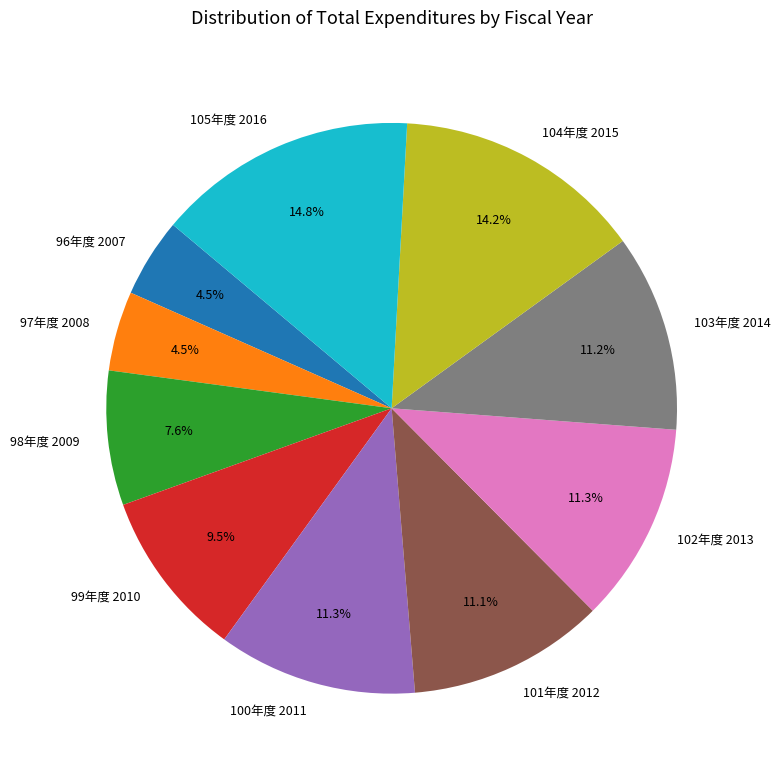

To the nearest percent, what is the average slice percentage?

10%